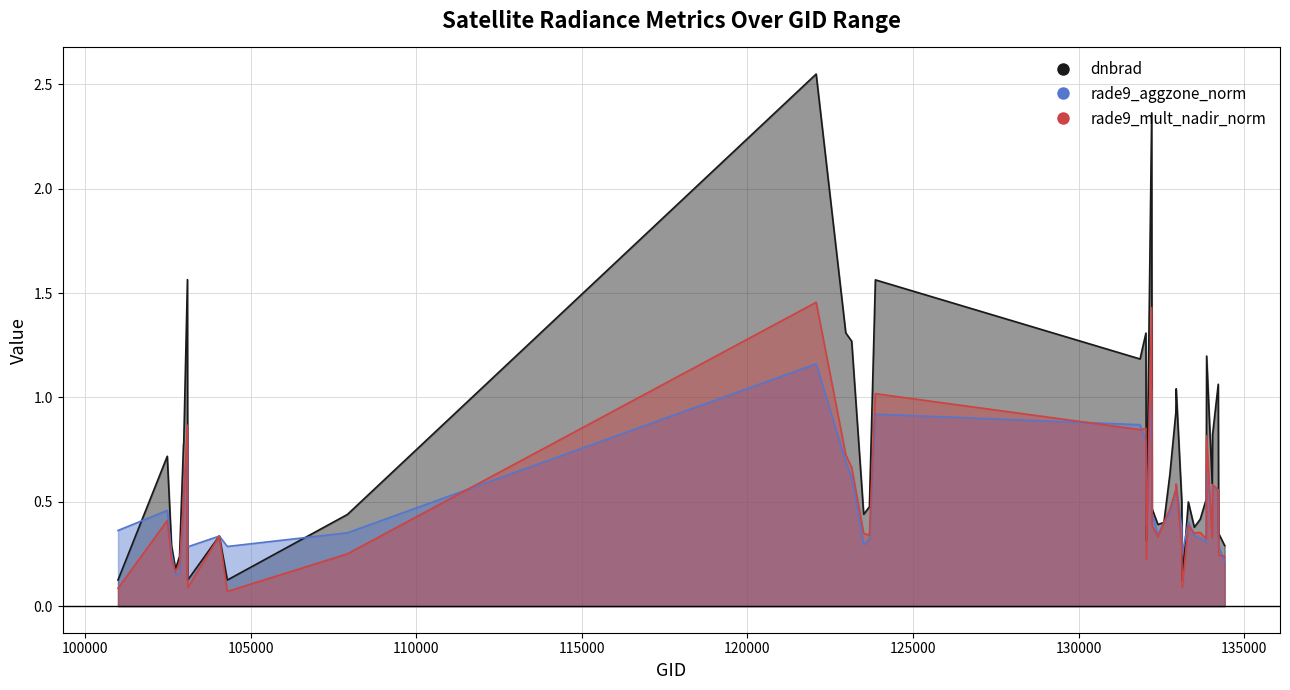

Reading left to right, list all the values displayed in this chart.

dnbrad: 0.1	0.7	0.3	0.2	0.2	0.8	0.8	1.6	0.1	0.3	0.1	0.4	2.5	1.3	1.3	0.4	0.5	1.6	1.2	1.3	0.3	2.4	0.5	0.4	0.4	0.6	0.9	1.0	0.5	0.1	0.5	0.4	0.4	0.5	1.2	0.6	0.8	1.1	0.3	0.3
rade9_aggzone_norm: 0.4	0.5	0.3	0.2	0.2	0.5	0.5	0.8	0.3	0.3	0.3	0.4	1.2	0.7	0.6	0.3	0.3	0.9	0.9	0.8	0.4	1.0	0.4	0.3	0.4	0.4	0.6	0.6	0.4	0.2	0.4	0.3	0.3	0.3	0.7	0.4	0.6	0.6	0.3	0.2
rade9_mult_nadir_norm: 0.1	0.4	0.2	0.2	0.2	0.5	0.5	0.9	0.1	0.3	0.1	0.3	1.5	0.7	0.7	0.3	0.3	1.0	0.8	0.9	0.2	1.4	0.4	0.3	0.4	0.5	0.6	0.6	0.3	0.1	0.4	0.3	0.4	0.3	0.8	0.3	0.6	0.6	0.2	0.2